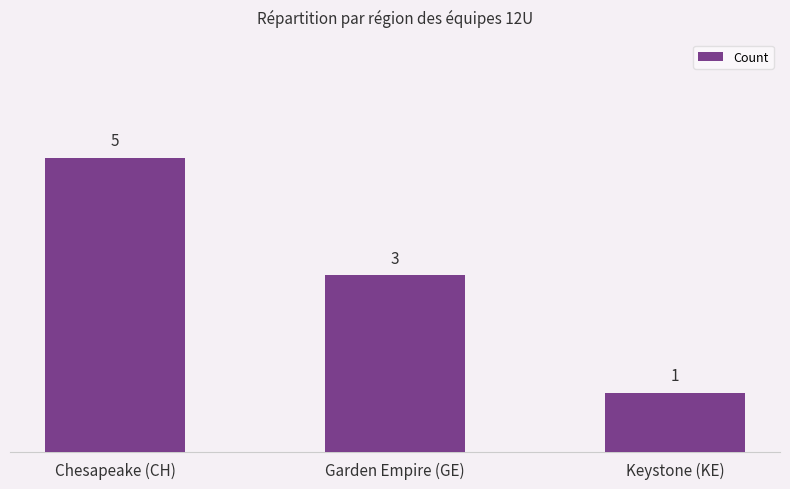

At which label is the value closest to 3?

Garden Empire (GE)